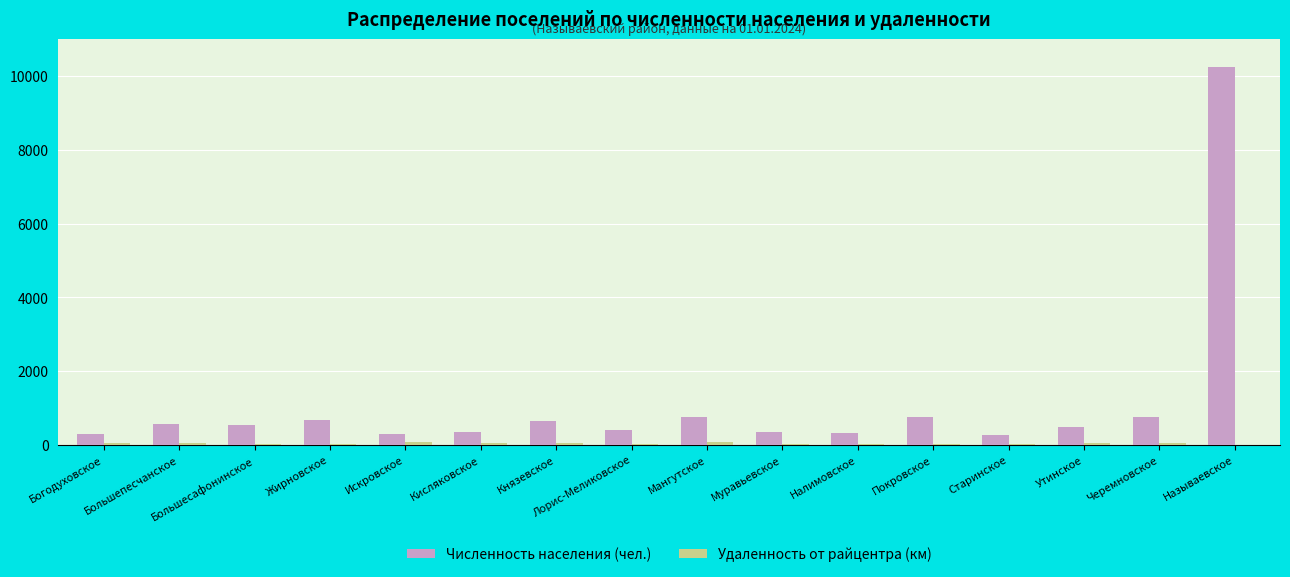

At which category is the sum across all series the highest?

Называевское